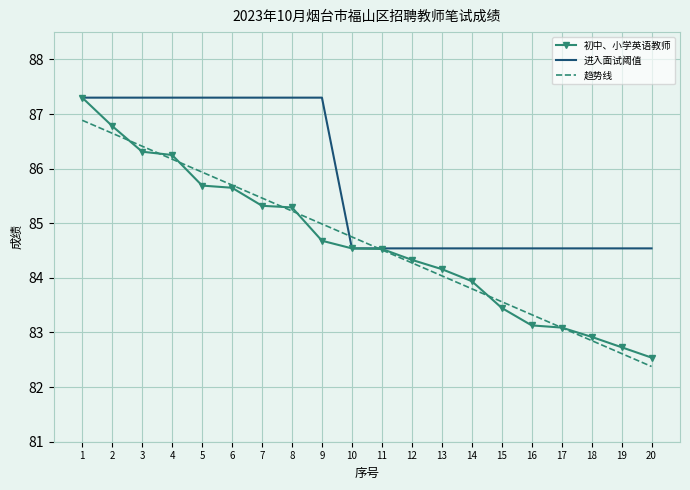

Is the value of 进入面试阈值 at 5 greater than the value of 趋势线 at 14?

Yes